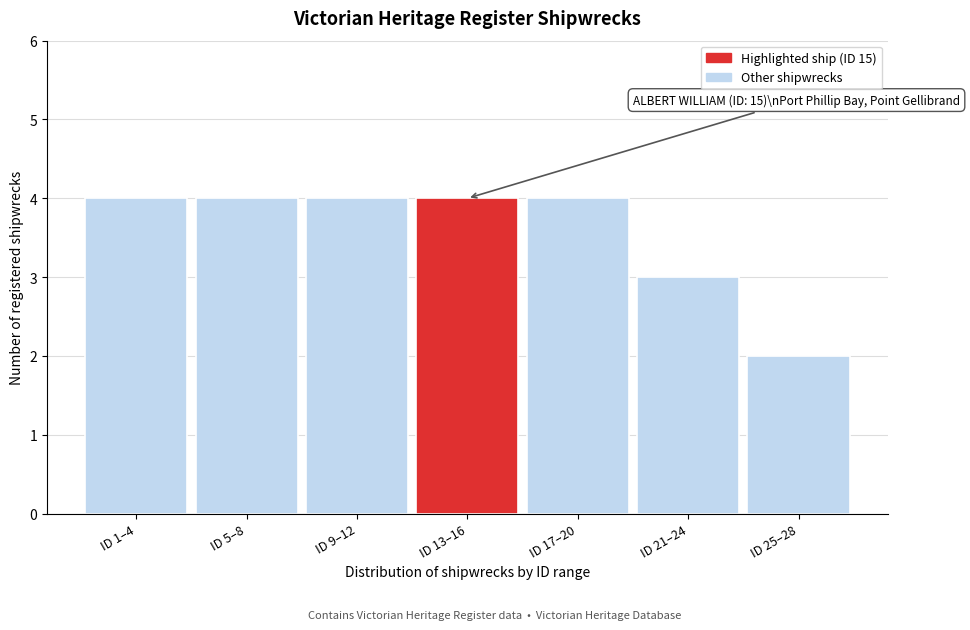

Reading left to right, list all the values displayed in this chart.

4	4	4	4	4	3	2